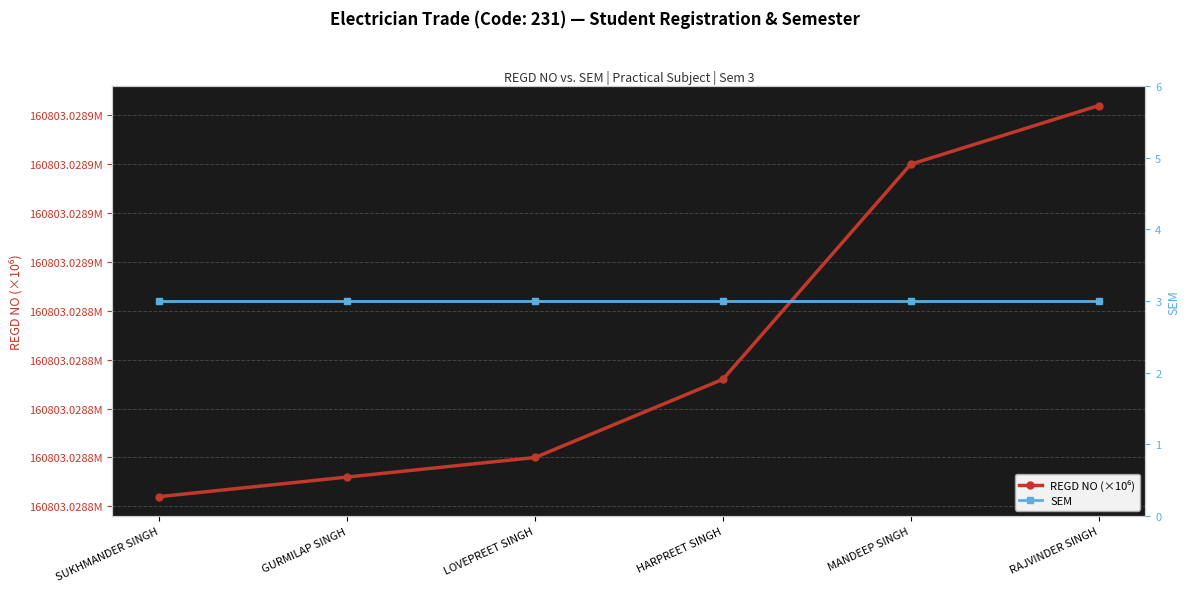

At GURMILAP SINGH, list the series in order from largest to smallest.

REGD NO (×10⁶), SEM